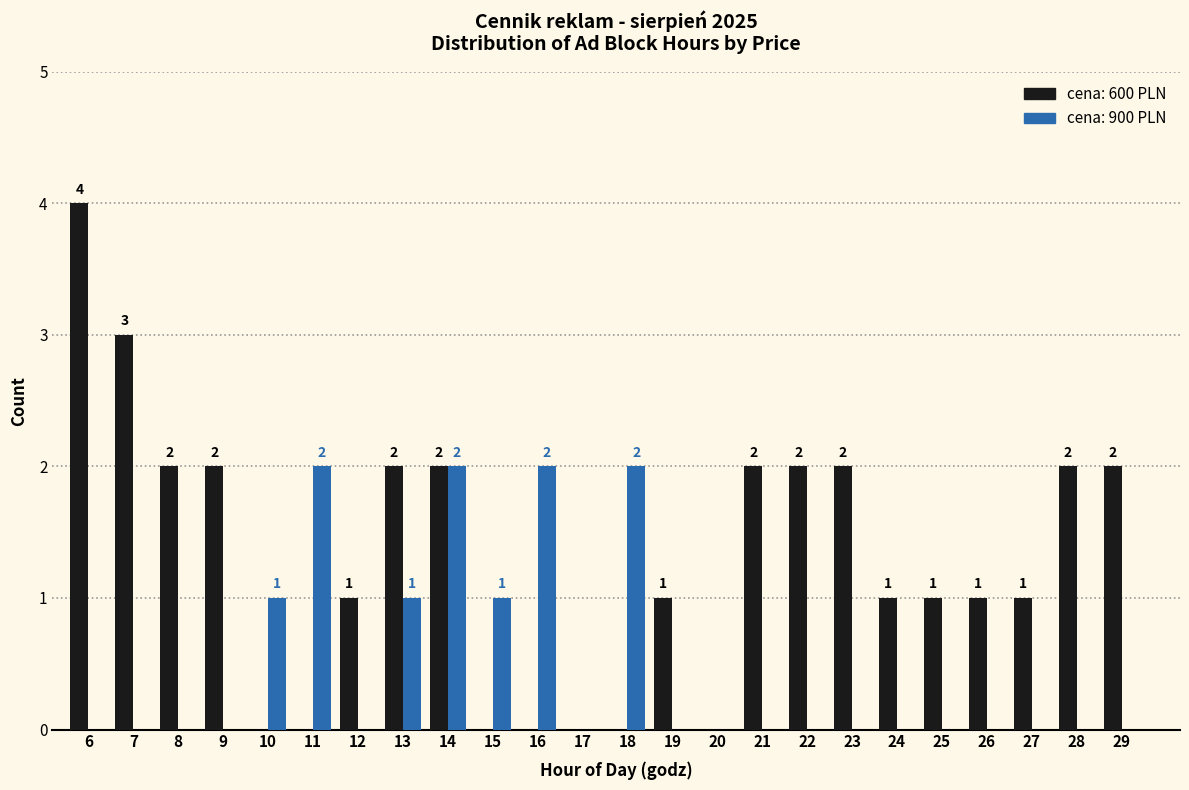

What is the greatest value displayed?

4